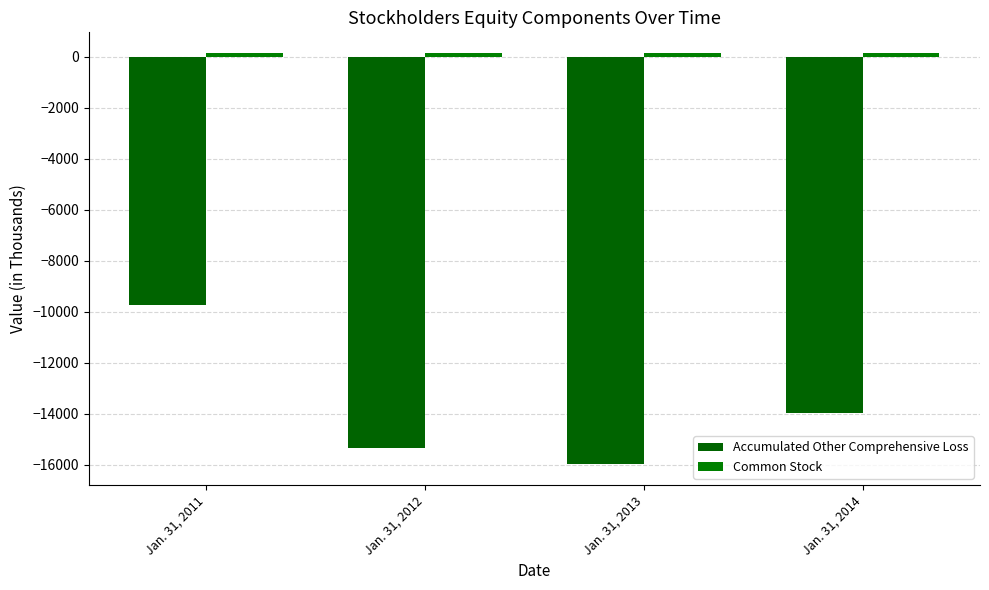

Which series has the widest spread of values?

Accumulated Other Comprehensive Loss